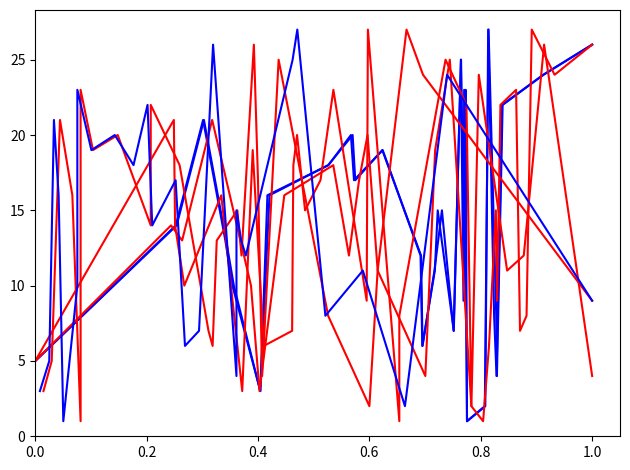

At how many categories does at least one series exceed 13?

24